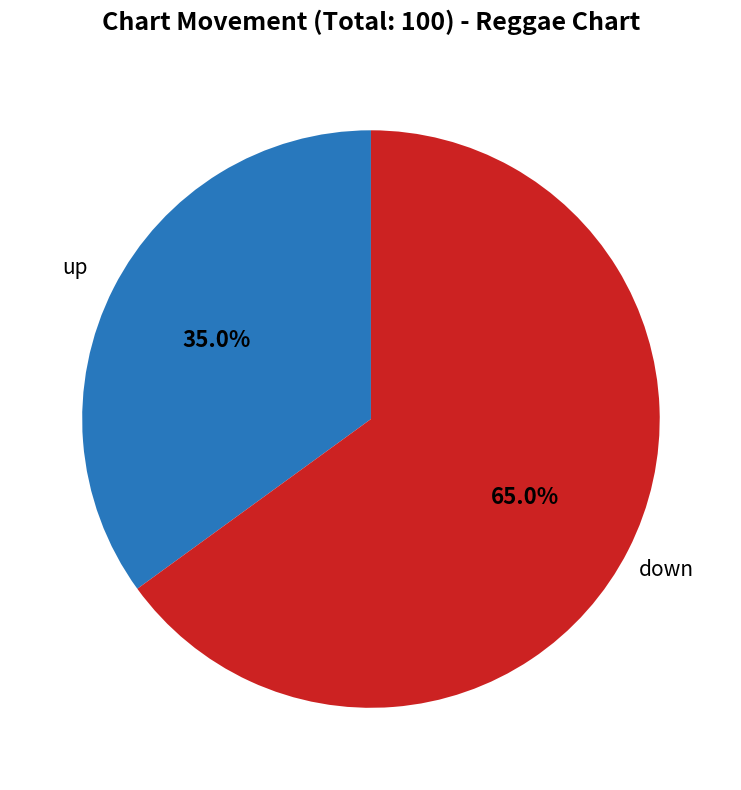

Which category accounts for the majority?

down